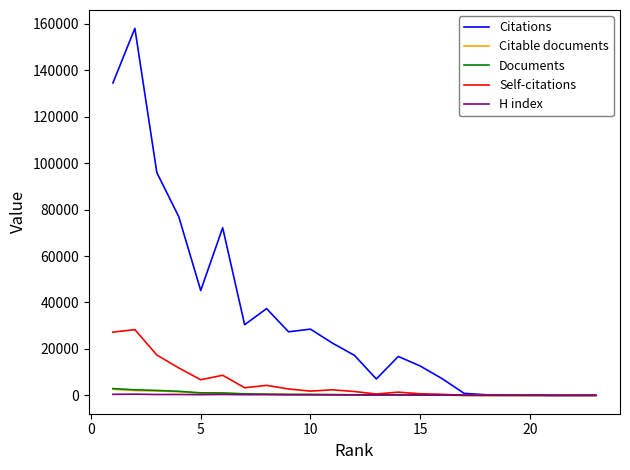

Which series has the largest total across all categories?

Citations